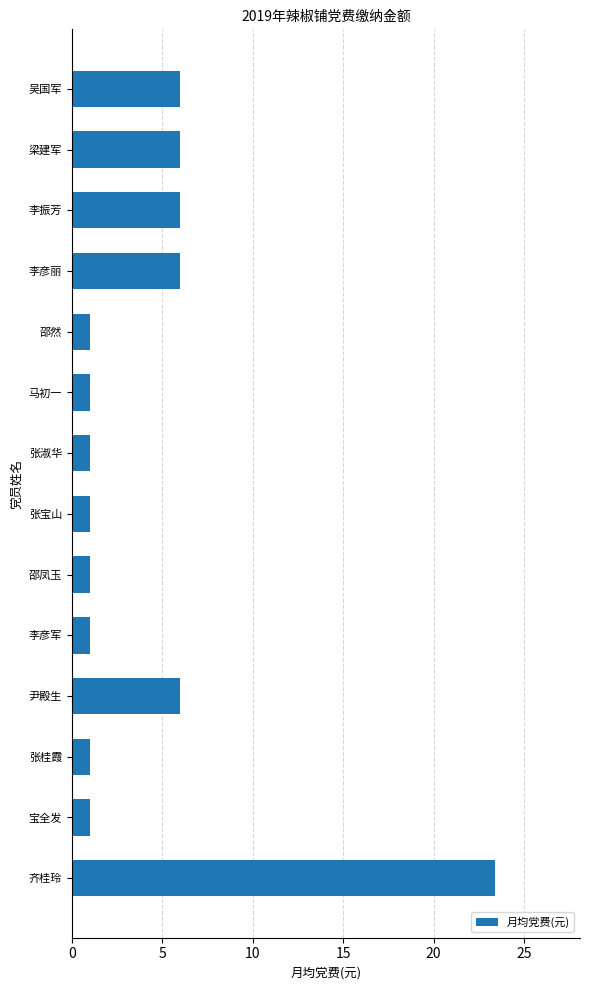

What is the ratio of the value at 尹殿生 to the value at 张宝山?

6.0